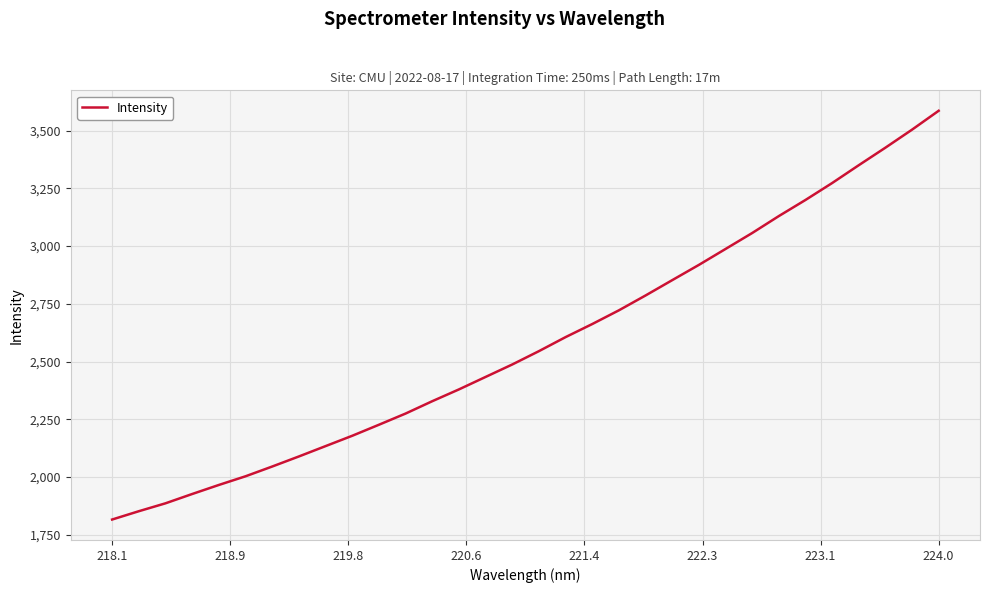

What is the maximum value shown in the chart?

3585.7